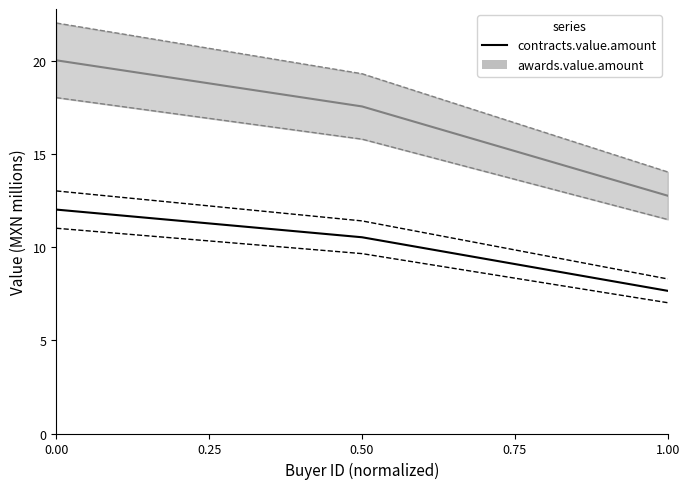

What is the value of the awards.value.amount point at the 1st from the left?

20.1